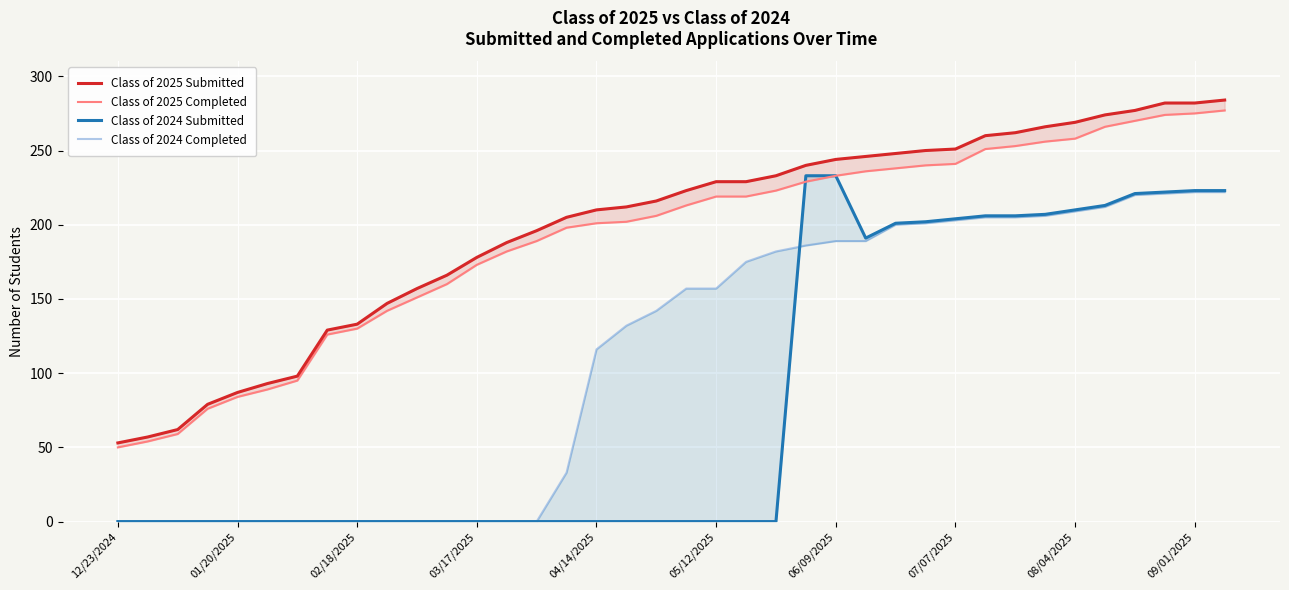

Which series ends up on top after the final intersection of Class of 2024 Submitted and Class of 2025 Completed?

Class of 2024 Submitted